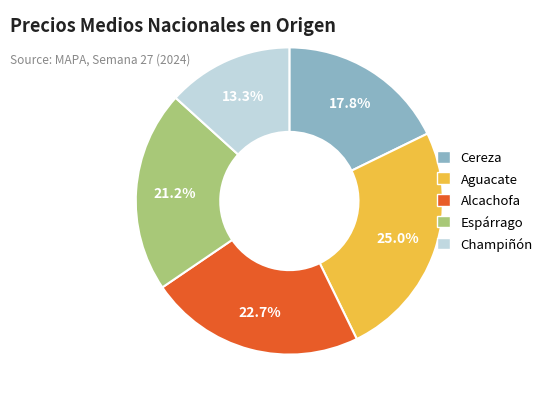

To the nearest percent, what is the average slice percentage?

20%